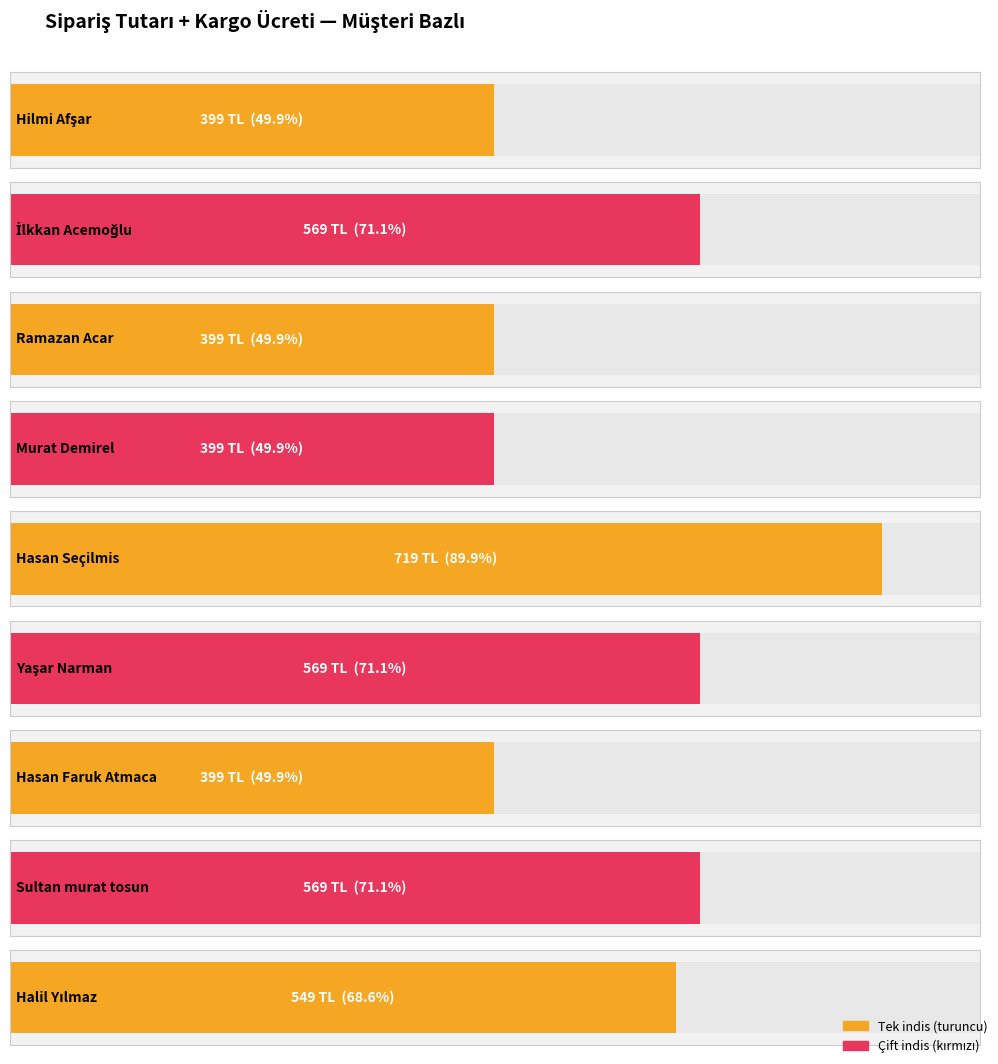

How many data points are above 549?

4